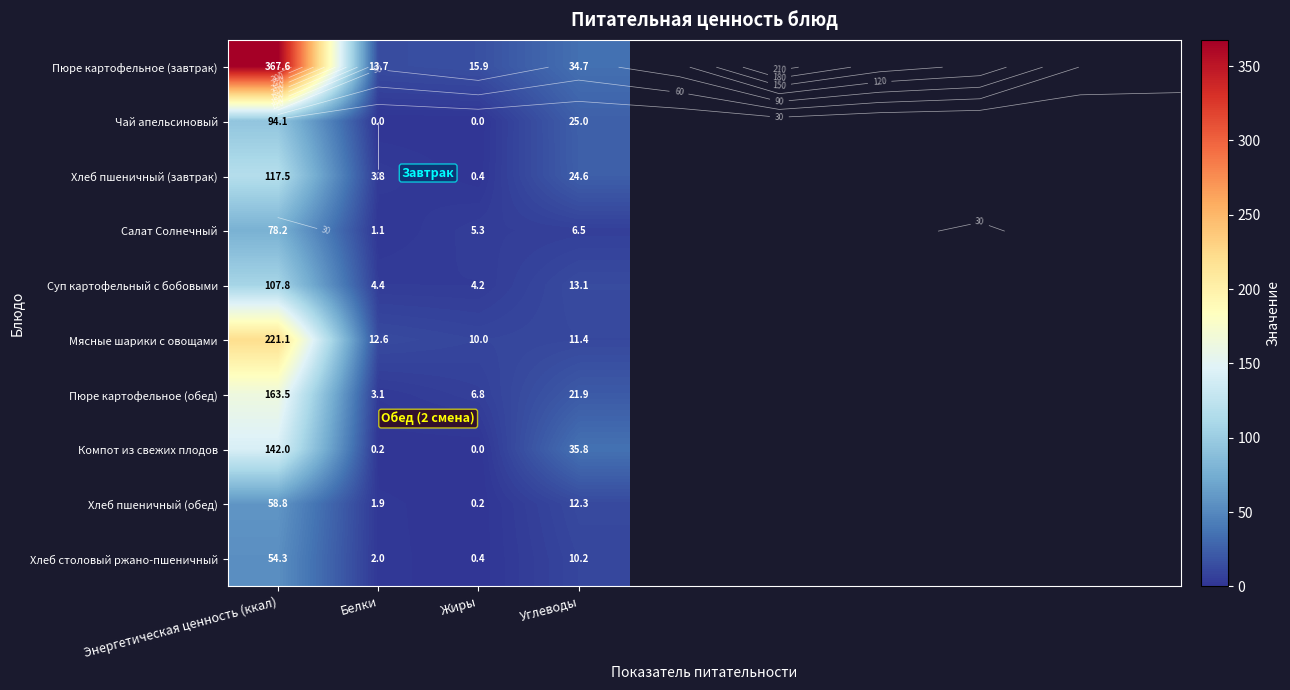

Is it true that Суп картофельный с бобовыми equals 34.5 at Энергетическая ценность (ккал)?

False